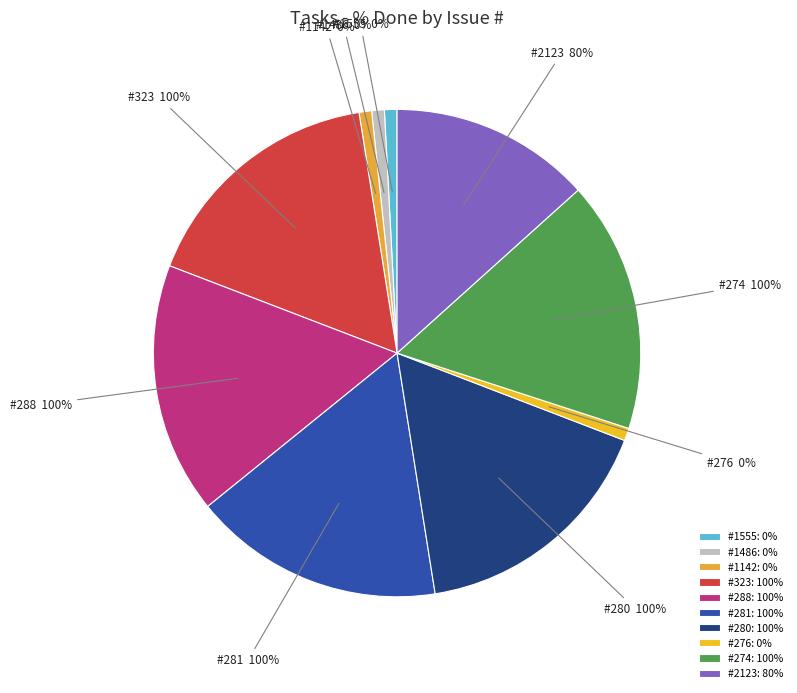

To the nearest percent, what is the combined percentage of 2123 and 280?

31%